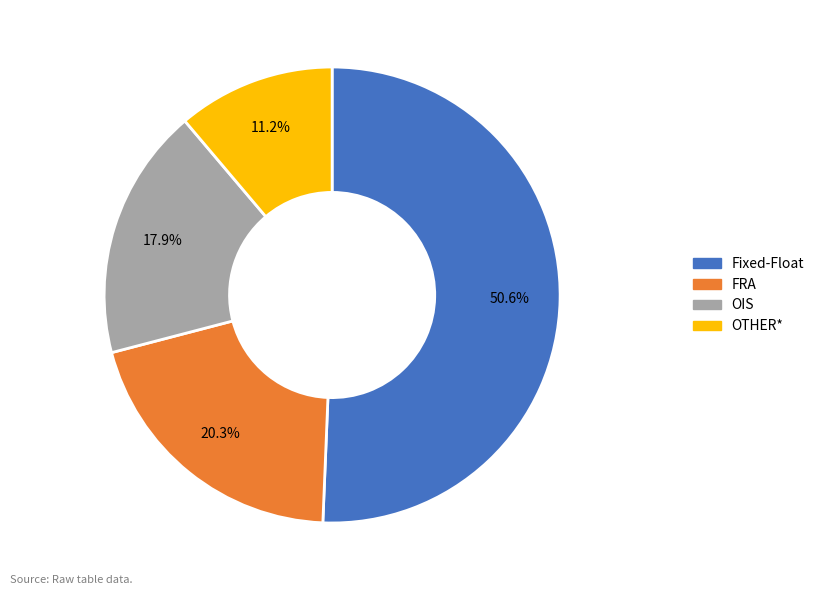

To the nearest percent, what is the average slice percentage?

25%